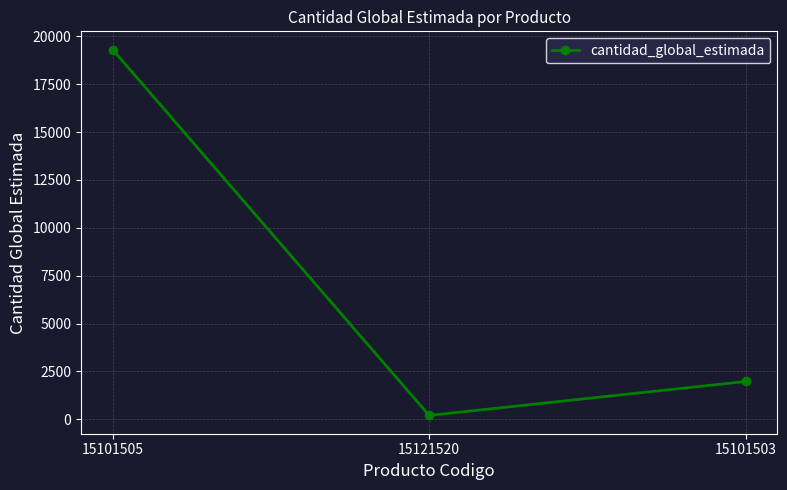

At which category does the chart reach its peak across all series?

15101505